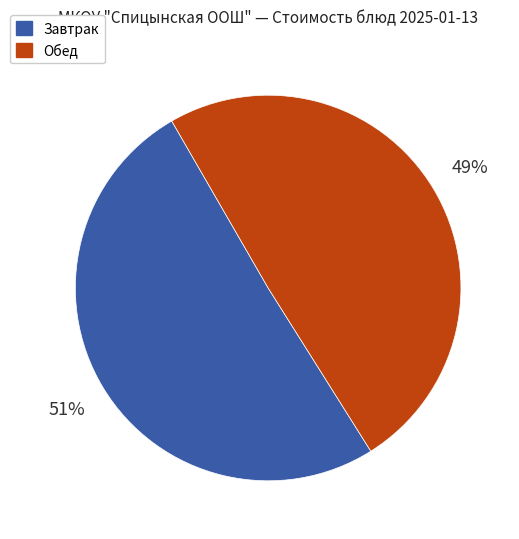

Is there a majority slice in this chart?

Yes